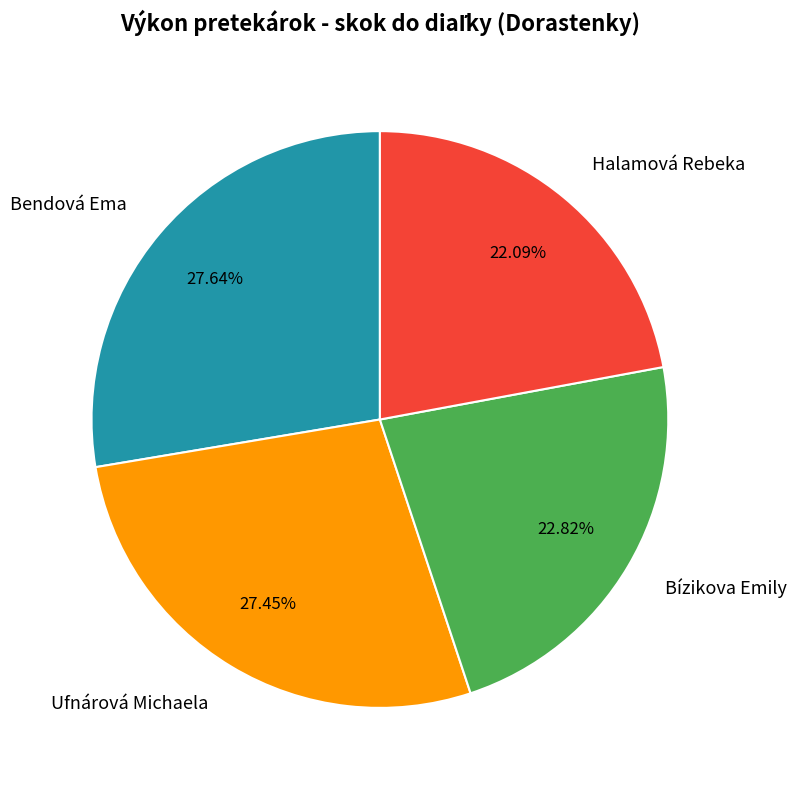

Does Halamová Rebeka account for over 50% of the chart?

No